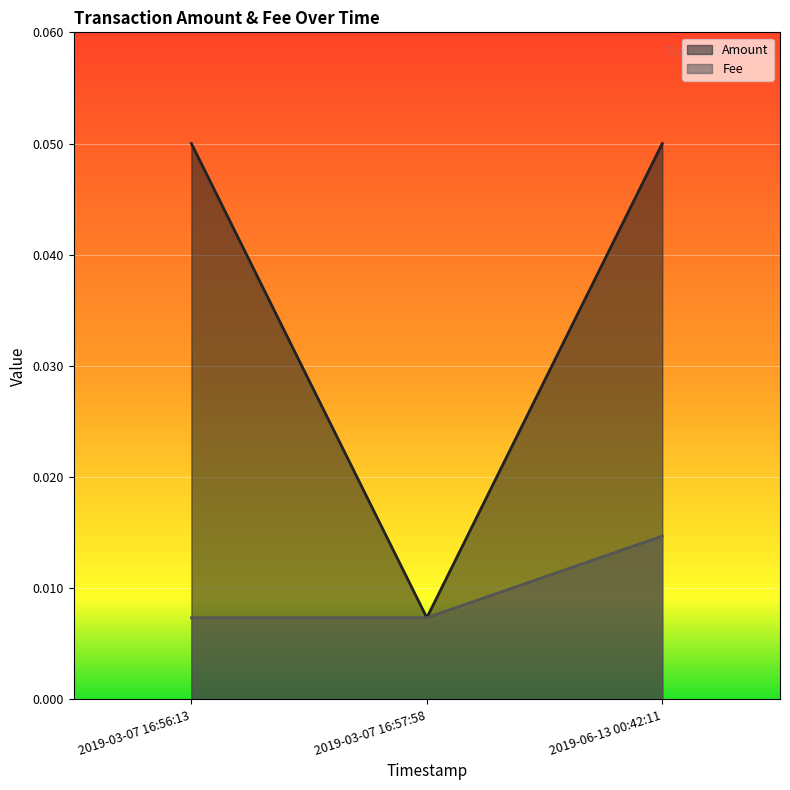

Reading left to right, what are all the values shown in this chart?

Amount: 2019-03-07 16:56:13=0.1	2019-03-07 16:57:58=0.0	2019-06-13 00:42:11=0.1
Fee: 2019-03-07 16:56:13=0.0	2019-03-07 16:57:58=0.0	2019-06-13 00:42:11=0.0